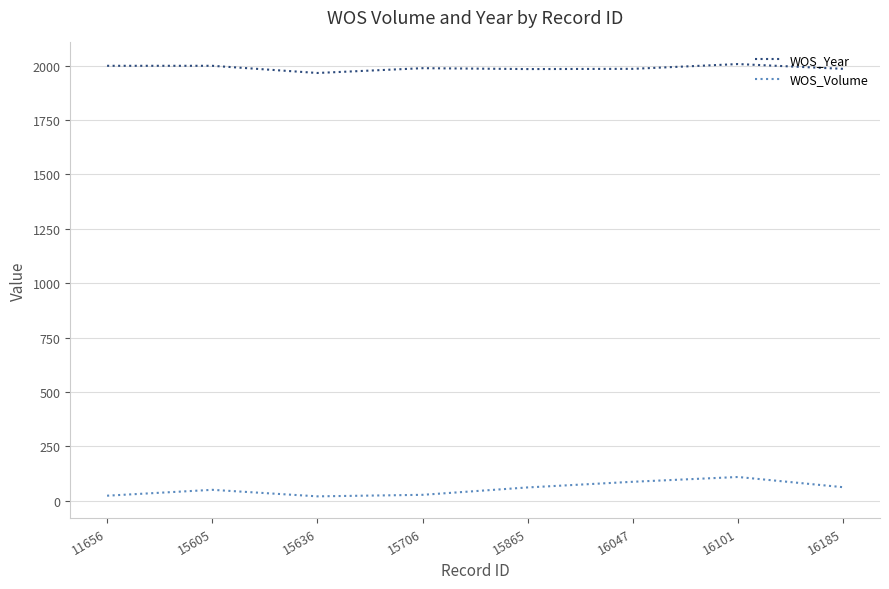

At how many categories does at least one series exceed 1474?

8